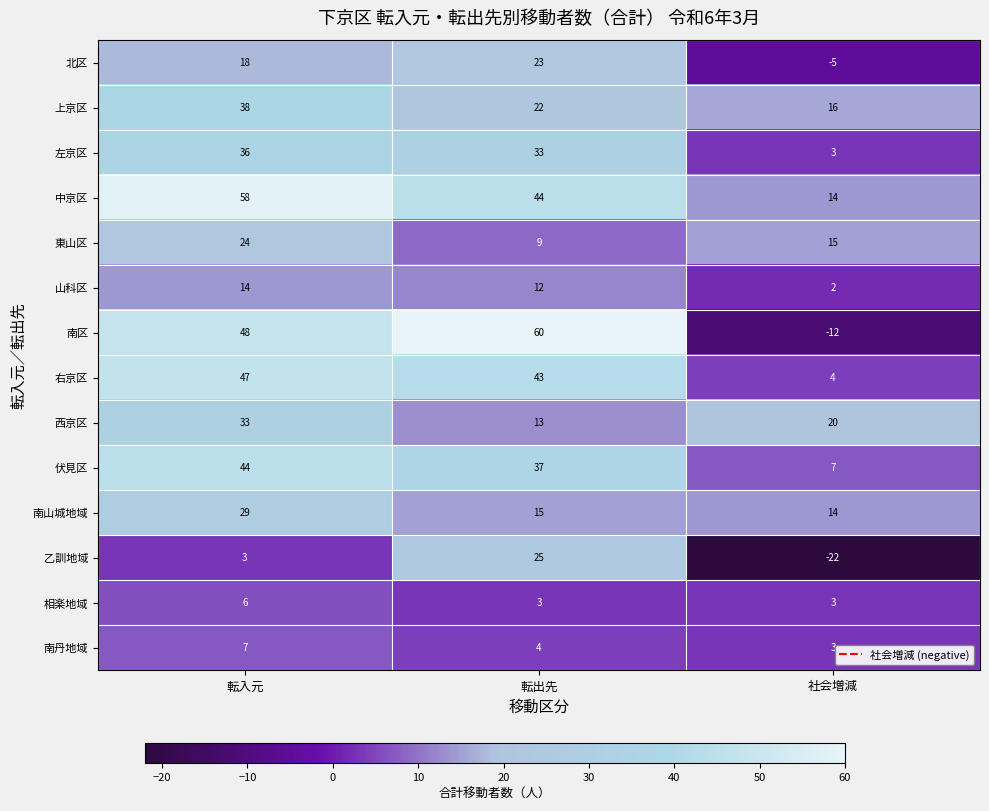

What is the greatest value displayed?

60